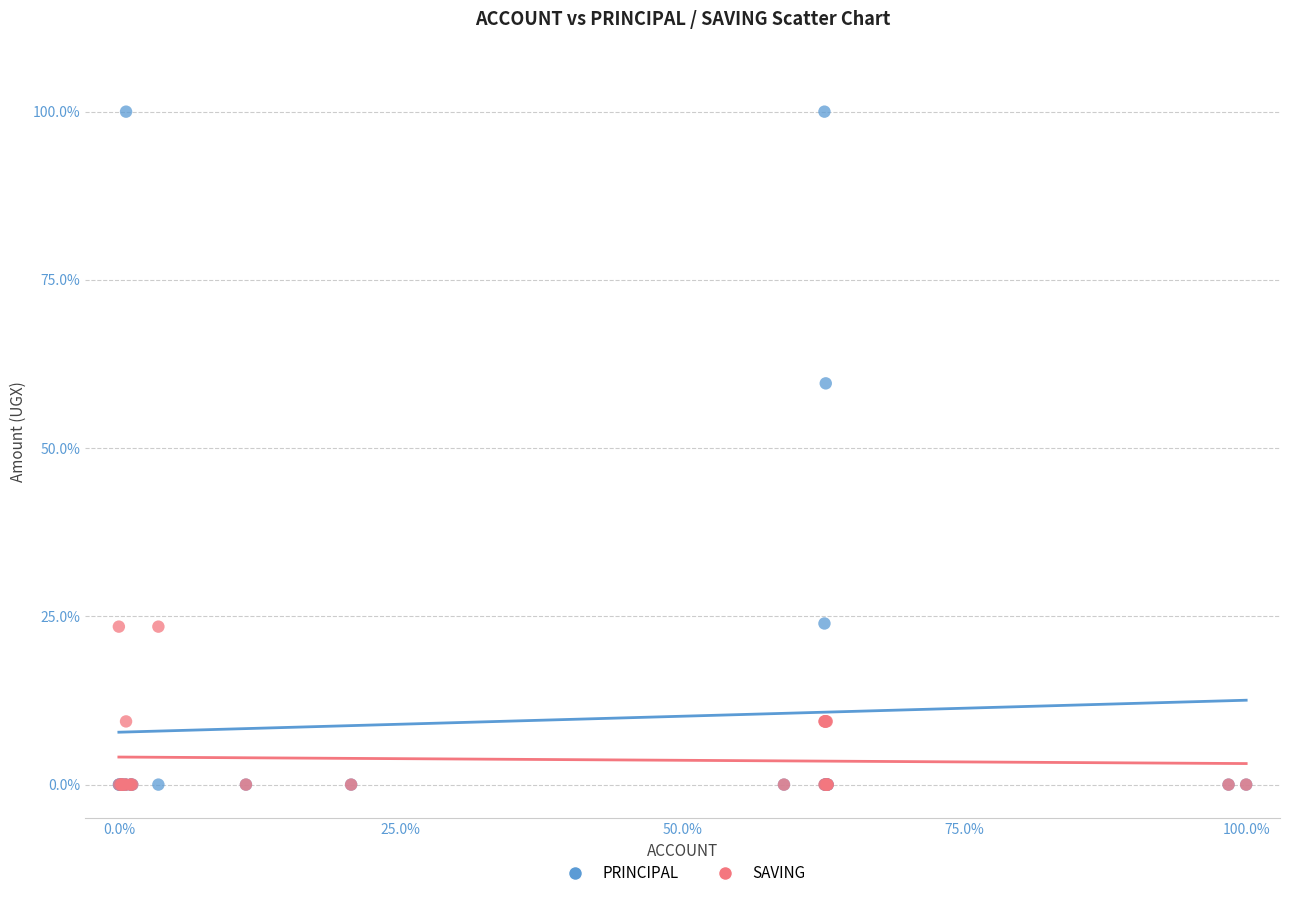

Which series reaches the maximum Y coordinate?

PRINCIPAL